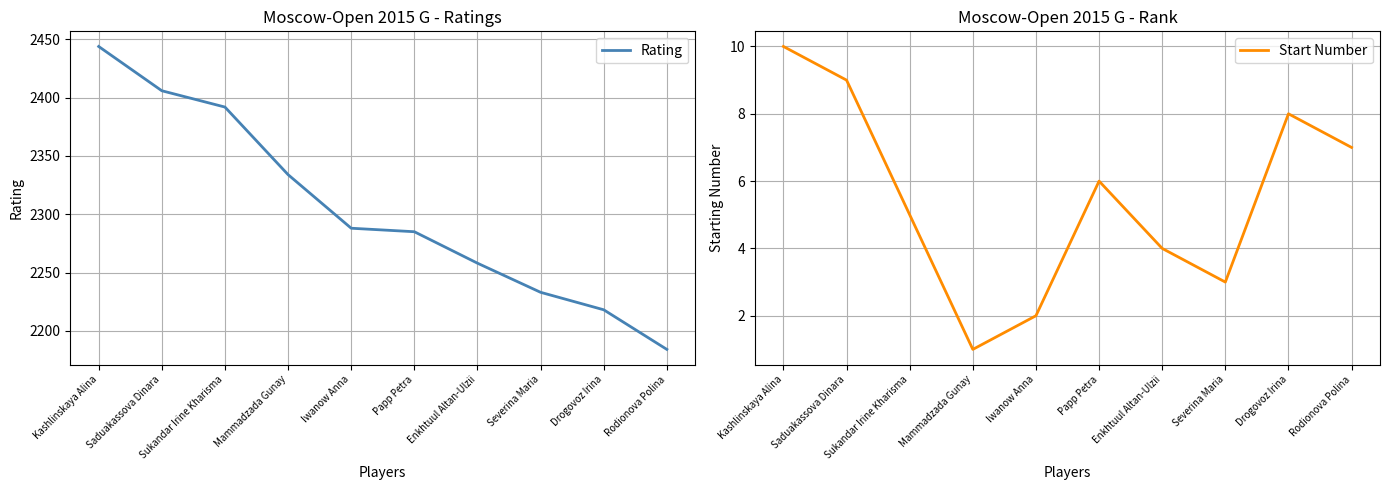

True or false: Rating and Start Number cross at least once.

False